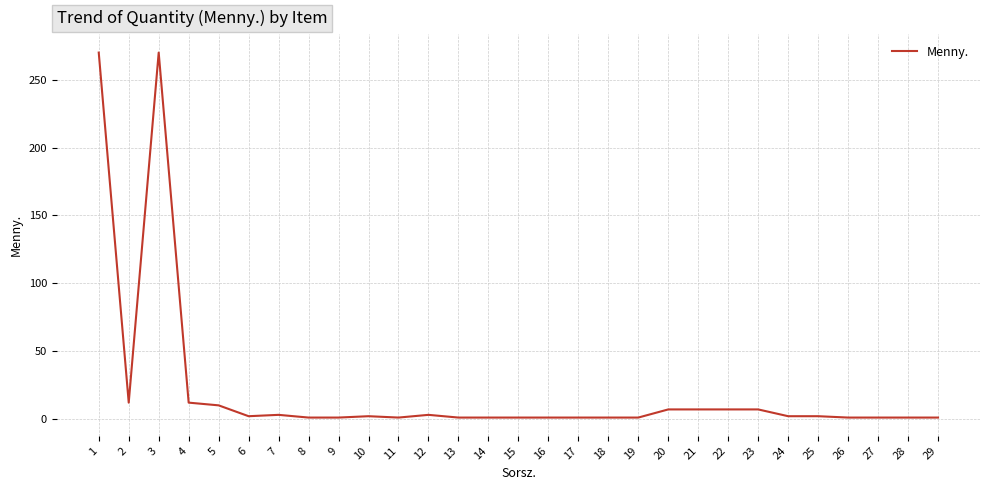

What is the difference between the maximum and minimum values?

269